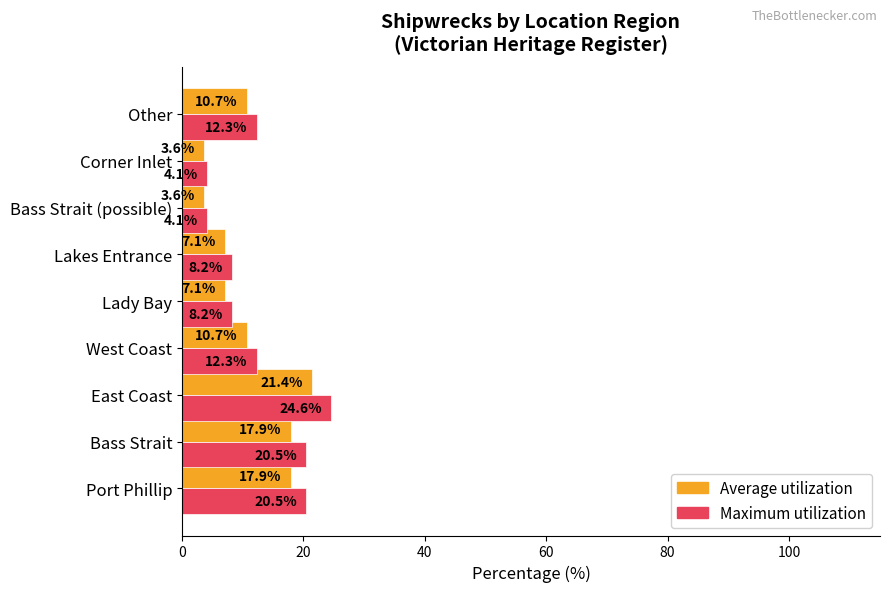

What are all the series names shown in the legend?

Average utilization, Maximum utilization